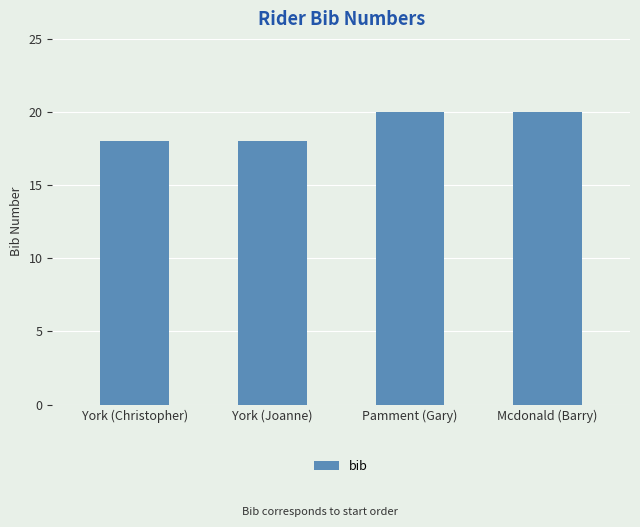

Are the bars horizontal?

No